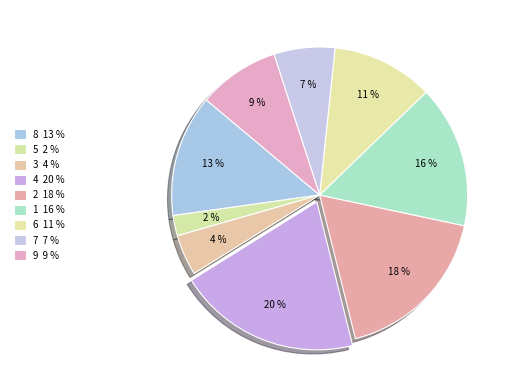

Is there any slice that represents more than half of the pie?

No